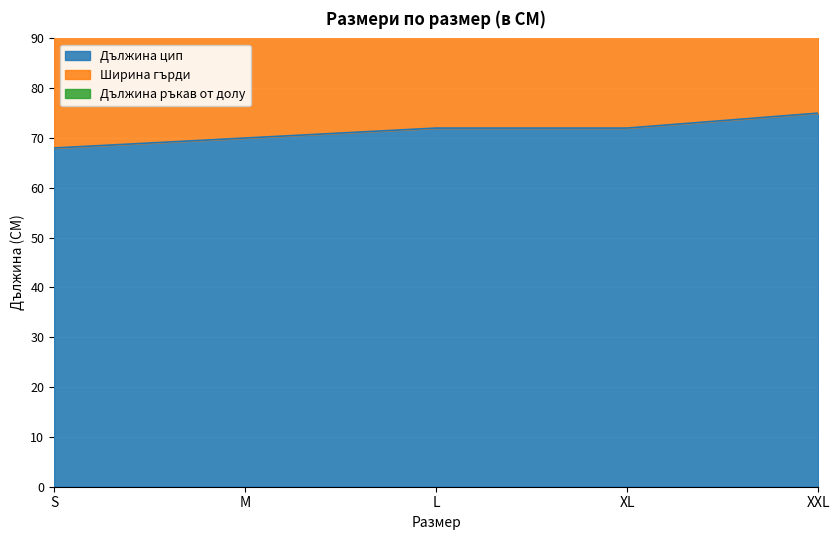

Rank the series by their maximum value, from highest to lowest.

Ширина гърди, Дължина цип